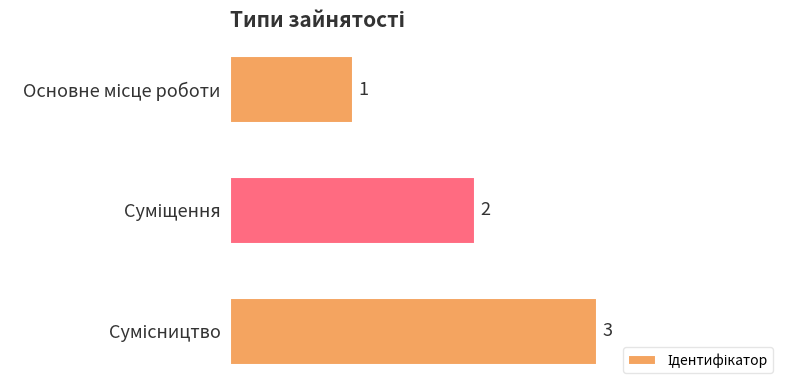

What is the sum of all values?

6